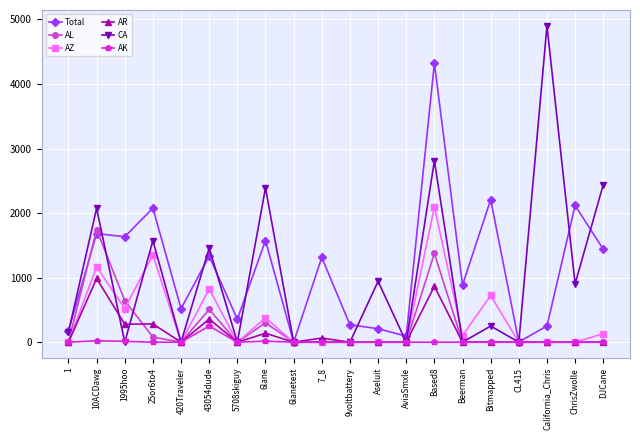

After their last crossing, which series has the higher values: AZ or AL?

AZ